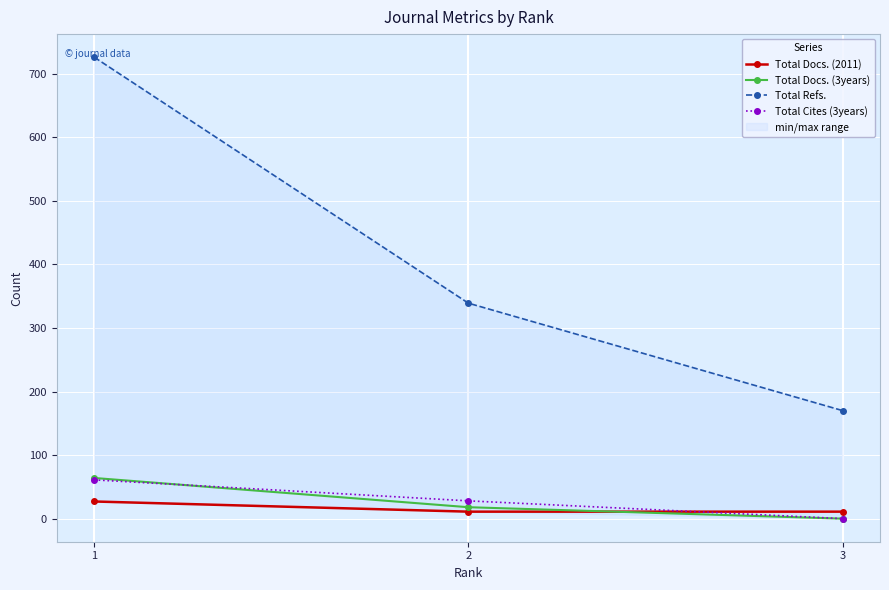

What is the maximum value shown in the chart?

726